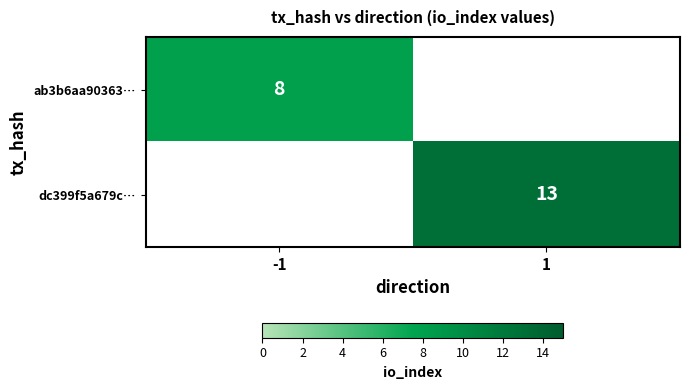

How many distinct data groups are displayed?

2